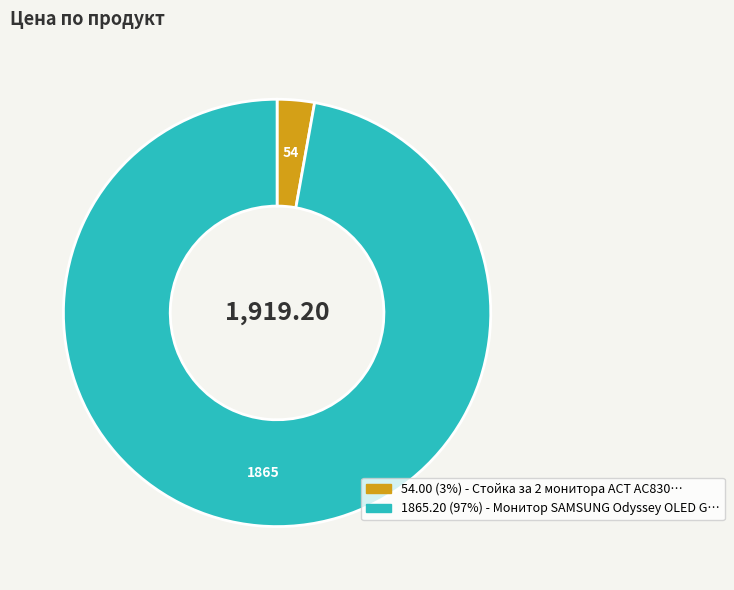

Is there a majority slice in this chart?

Yes